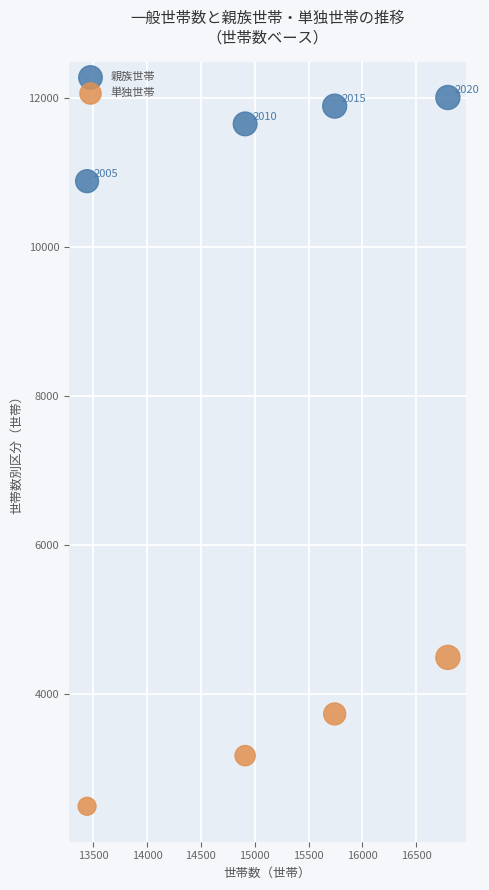

In the 親族世帯 series, what Y value is closest to 11440?

11647